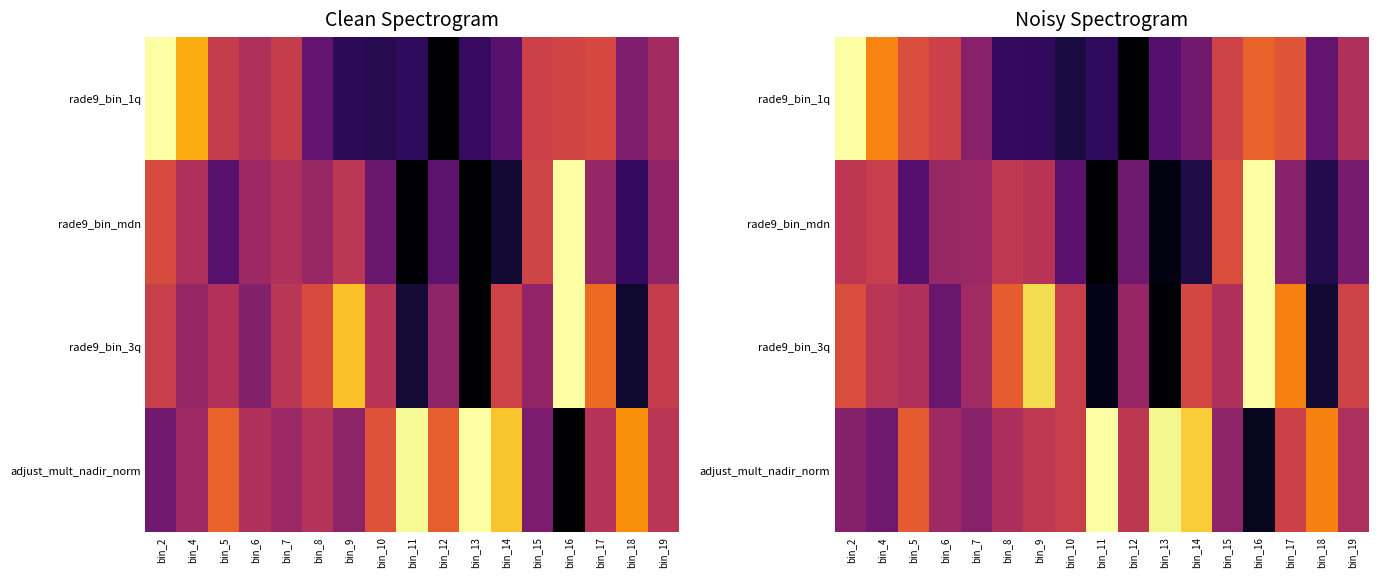

At which category is the sum across all series the highest?

bin_16